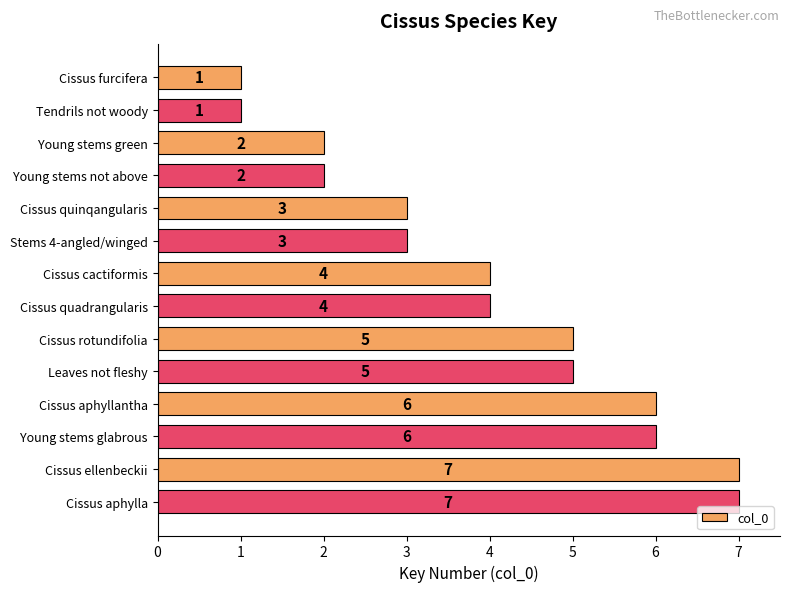

What is the sum of all values?

56